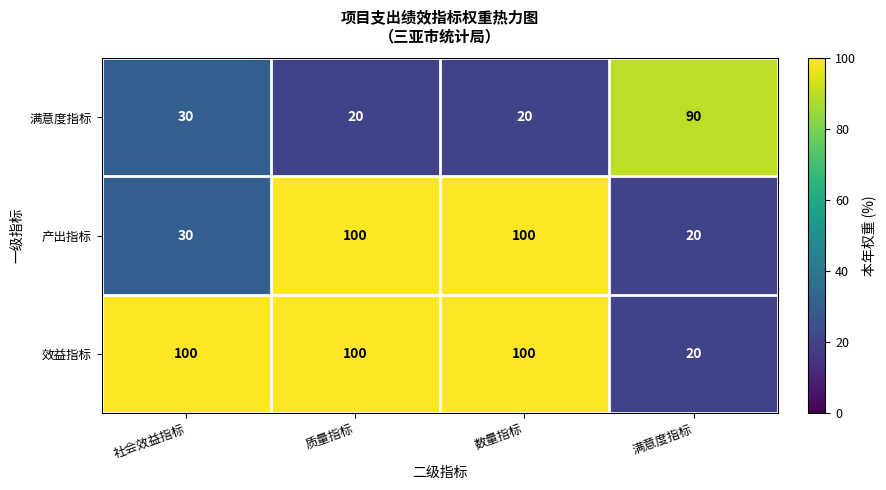

How many categories are shown in the chart?

4